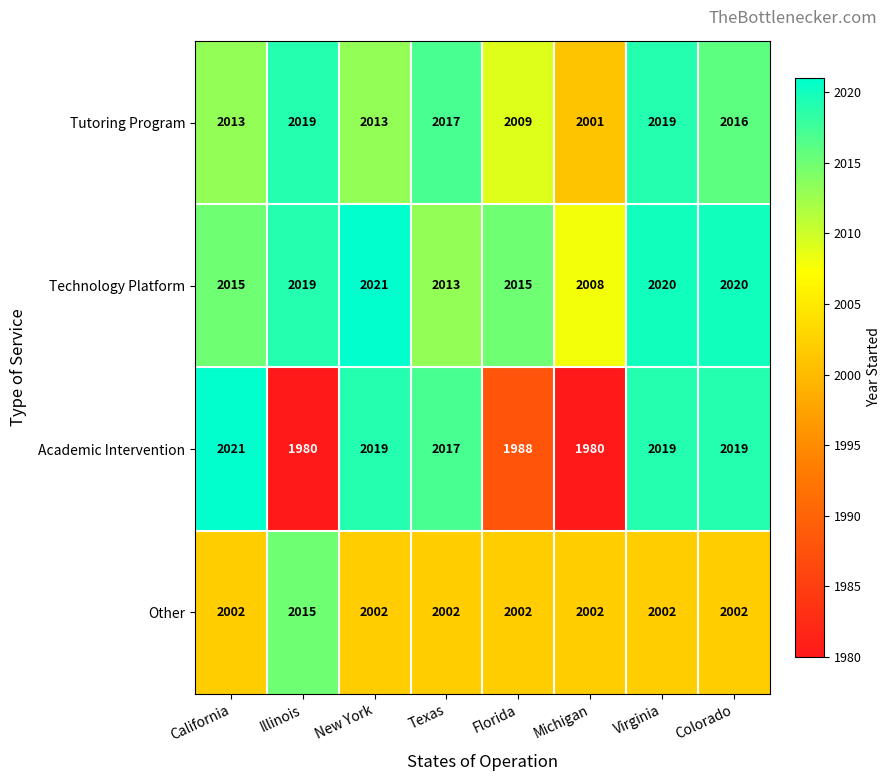

At which label does Academic Intervention reach its peak?

California